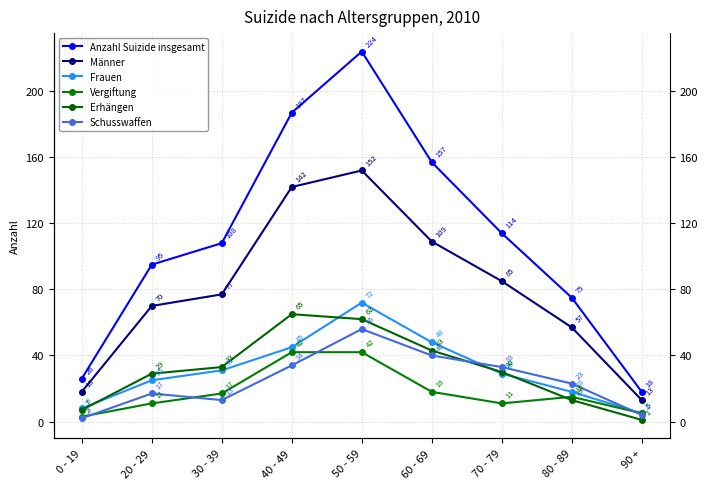

In Anzahl Suizide insgesamt, how many points are higher than both neighbors (excluding endpoints)?

1